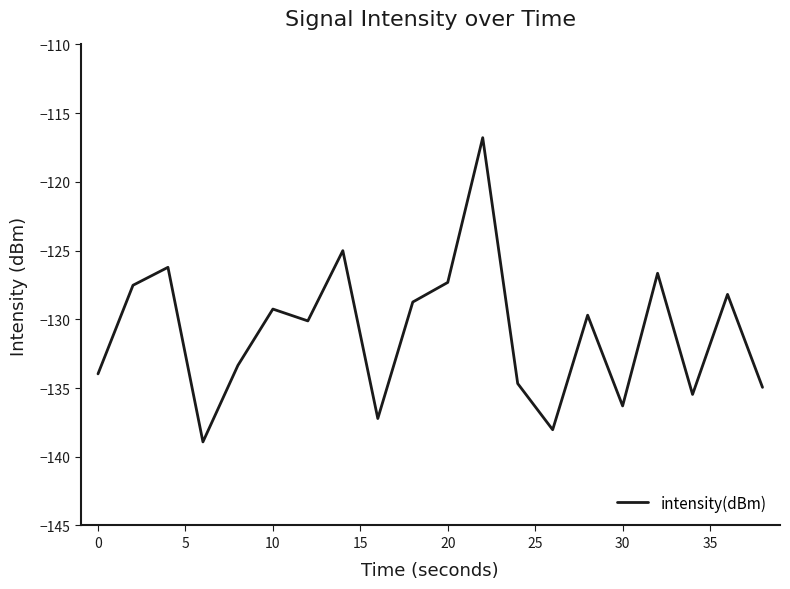

What is the difference between the maximum and minimum values?

22.1